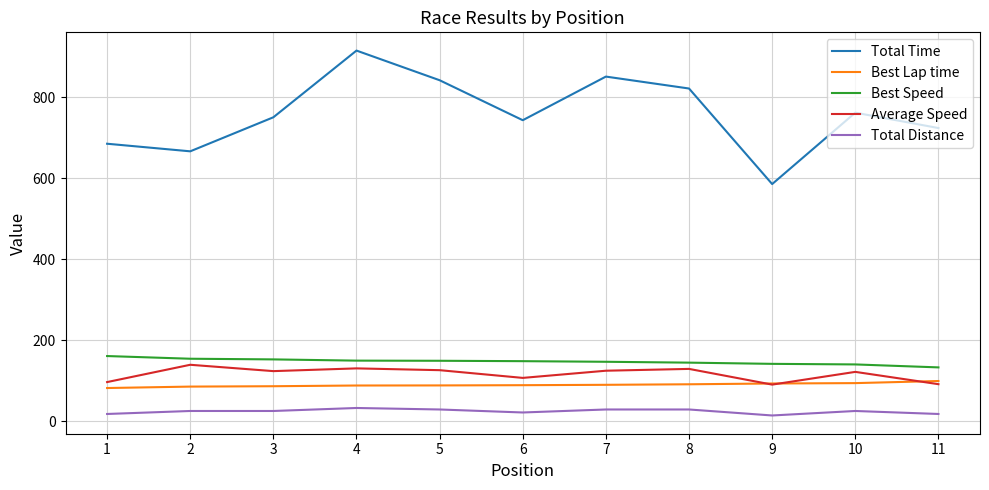

What is the spread (max minus min) of values at 7?

820.8